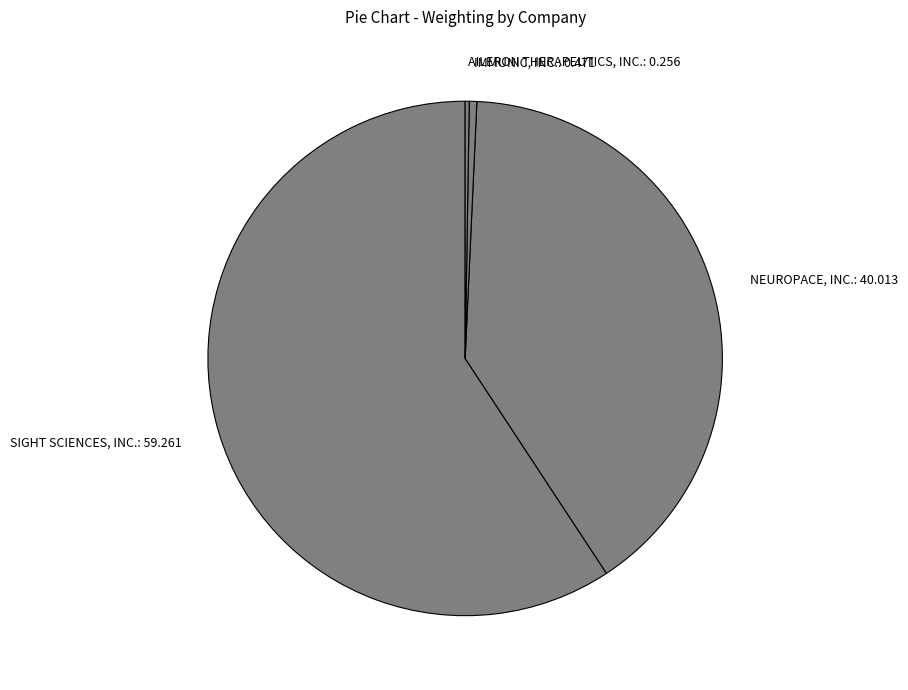

Is there a majority slice in this chart?

Yes